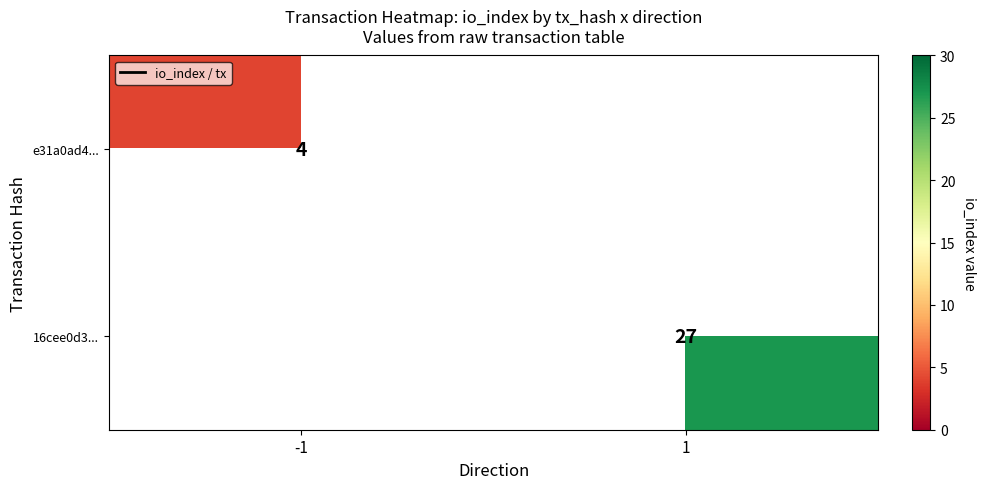

True or false: 16cee0d3... has a value of 40 at 1.

False